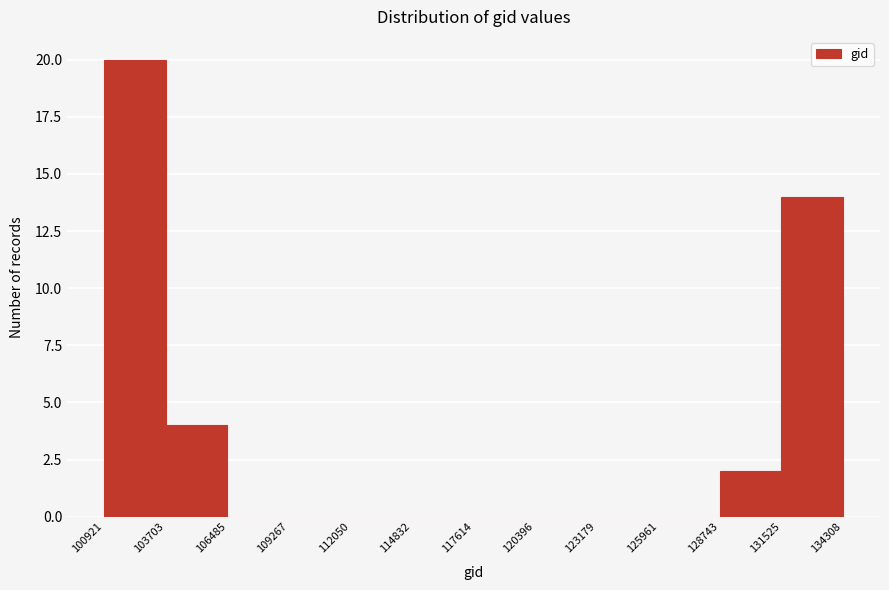

How tall is the bar that spans 128743 to 131525 on the x-axis? The values are not printed on the chart, so give them approximately, as read against the axis.

2